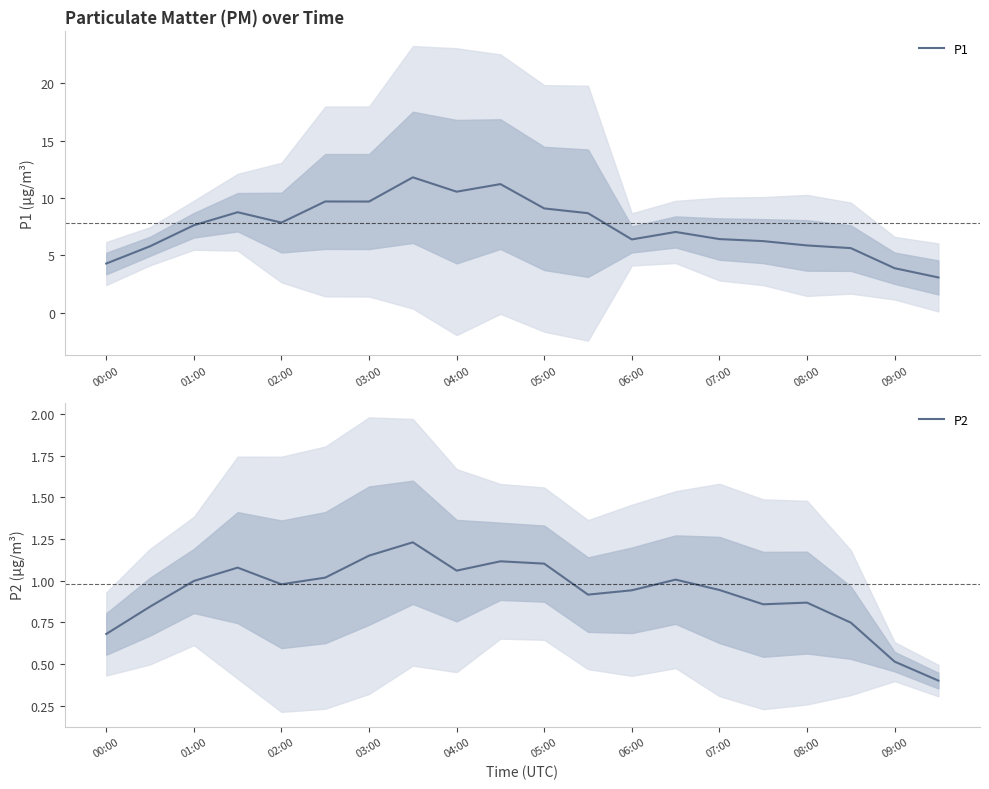

List the series in order of their peak value, highest first.

P1, P2